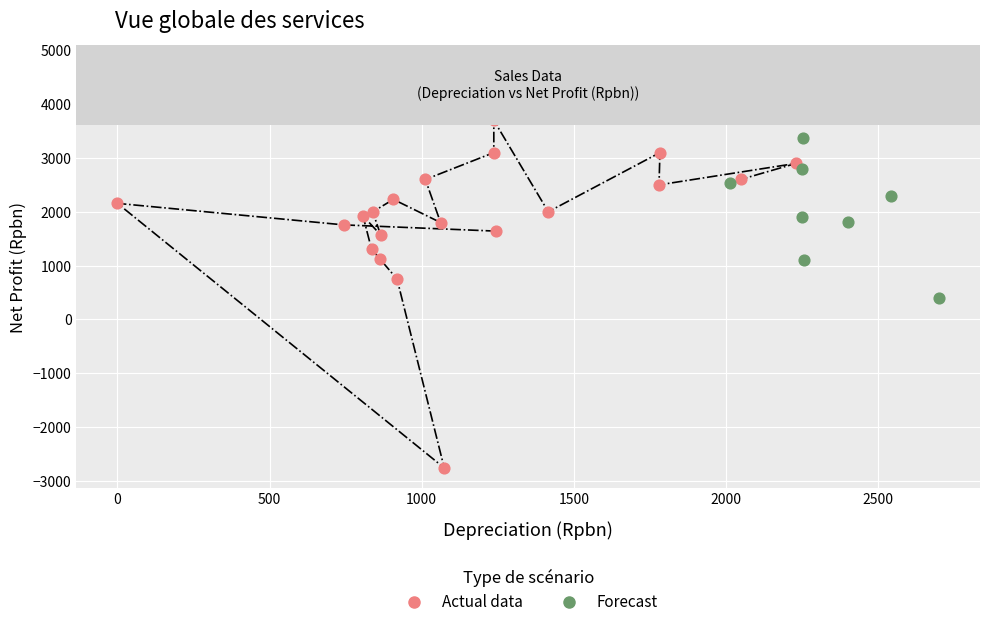

Which series contains the highest Y value?

Forecast